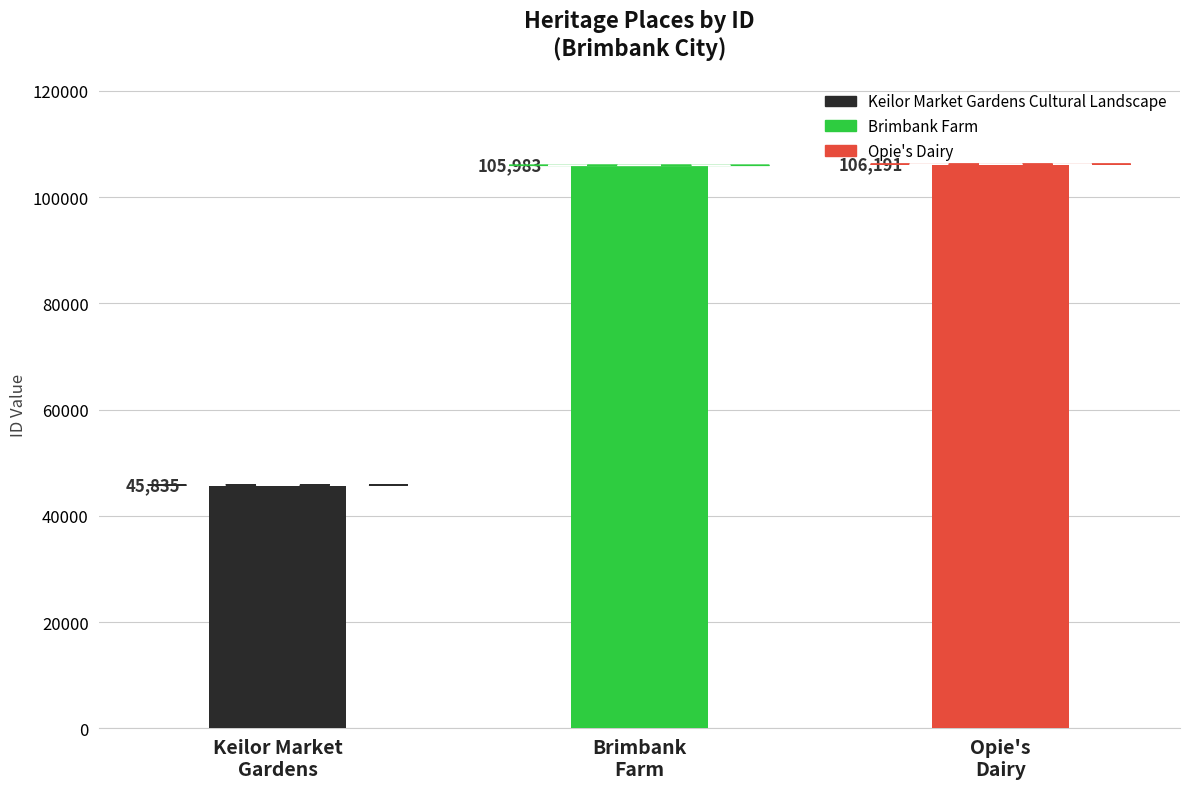

What is the ratio of the value at Keilor Market Gardens Cultural Landscape to the value at Brimbank Farm?

0.4